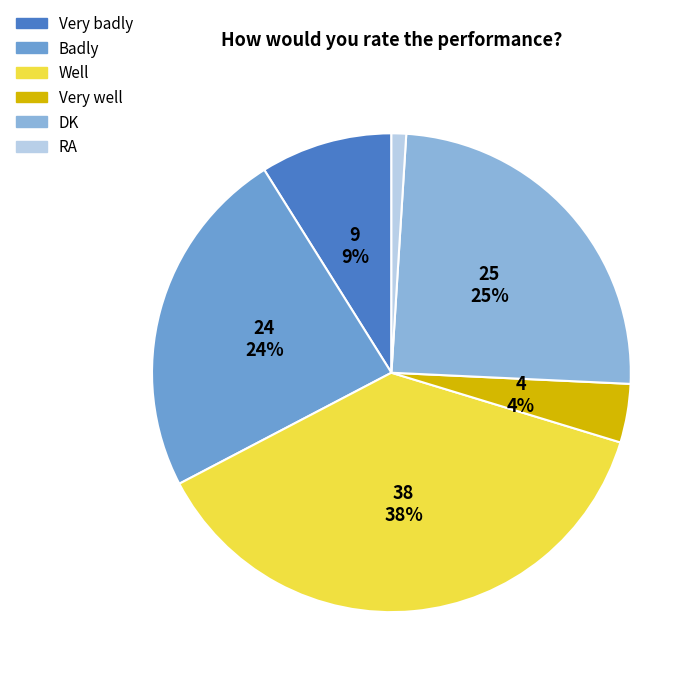

To the nearest percent, what is the average slice percentage?

17%